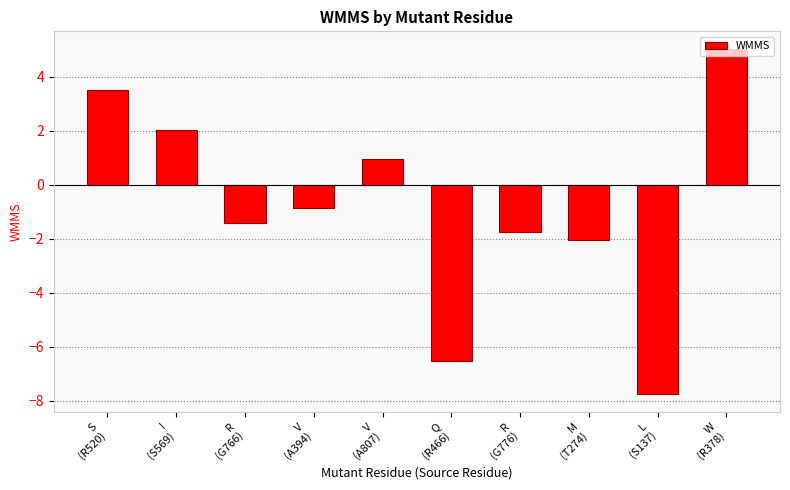

Which has a higher value, Q
(R466) or W
(R378)?

W
(R378)